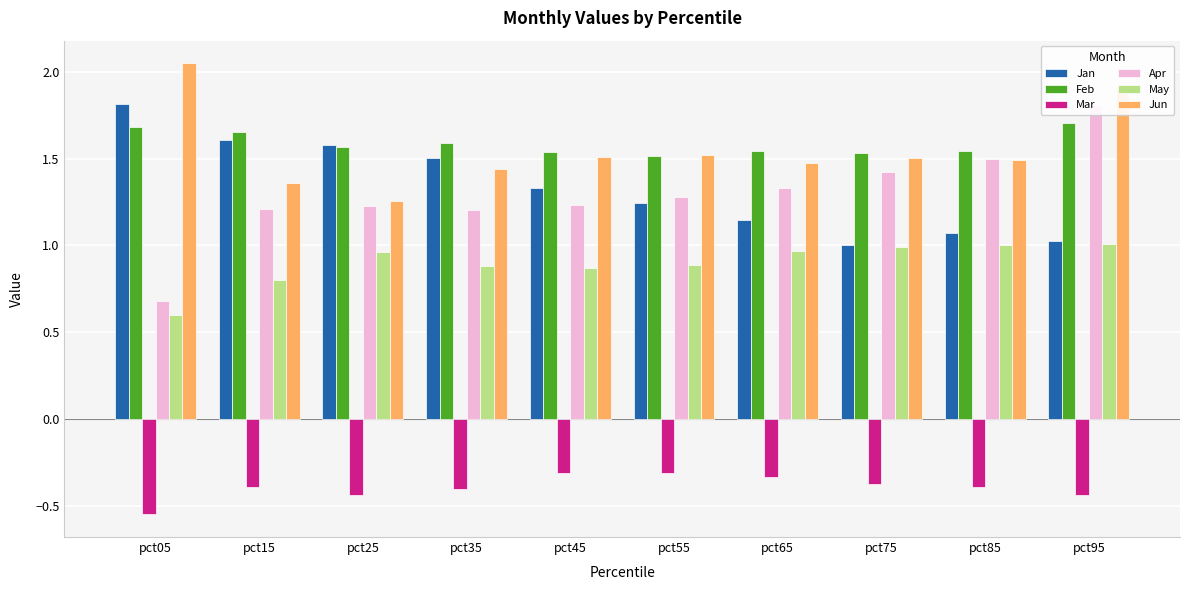

The Feb series shows 0.7 at pct45. True or false?

False